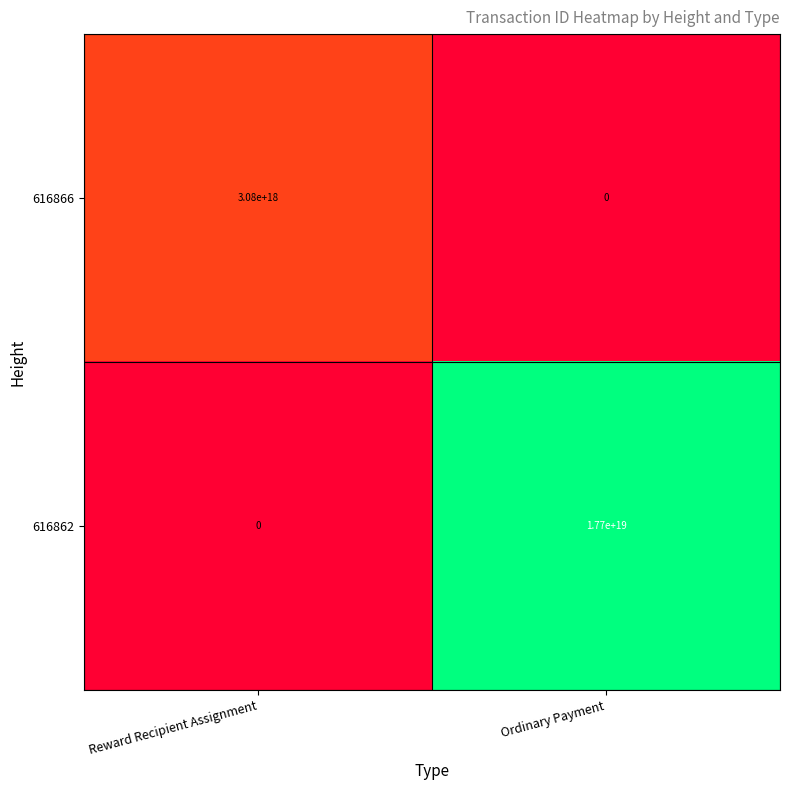

At which category is the sum across all series the highest?

Ordinary Payment